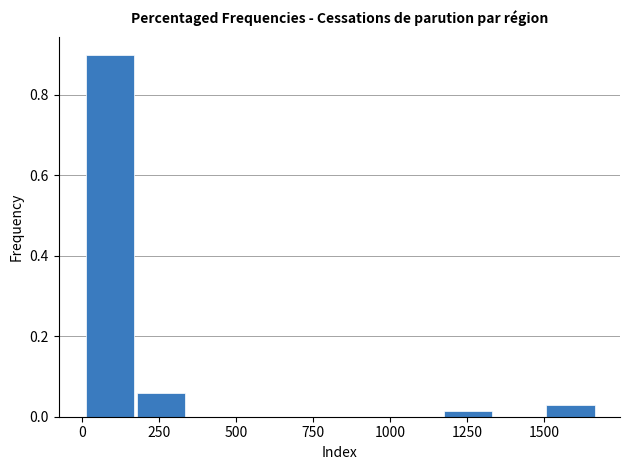

Around what value on the x-axis is the tallest bar? Give the approximate position of its centre, as read against the axis.

100